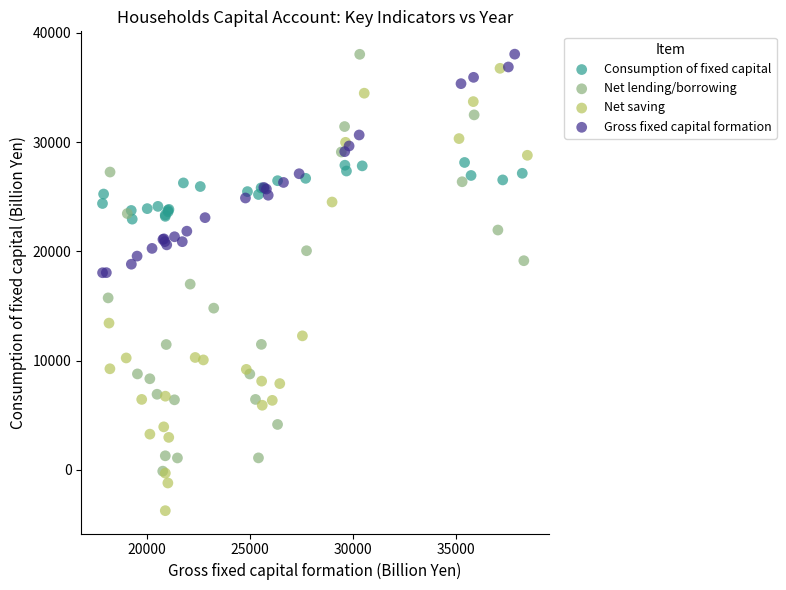

Which series reaches the minimum Y coordinate?

Net saving